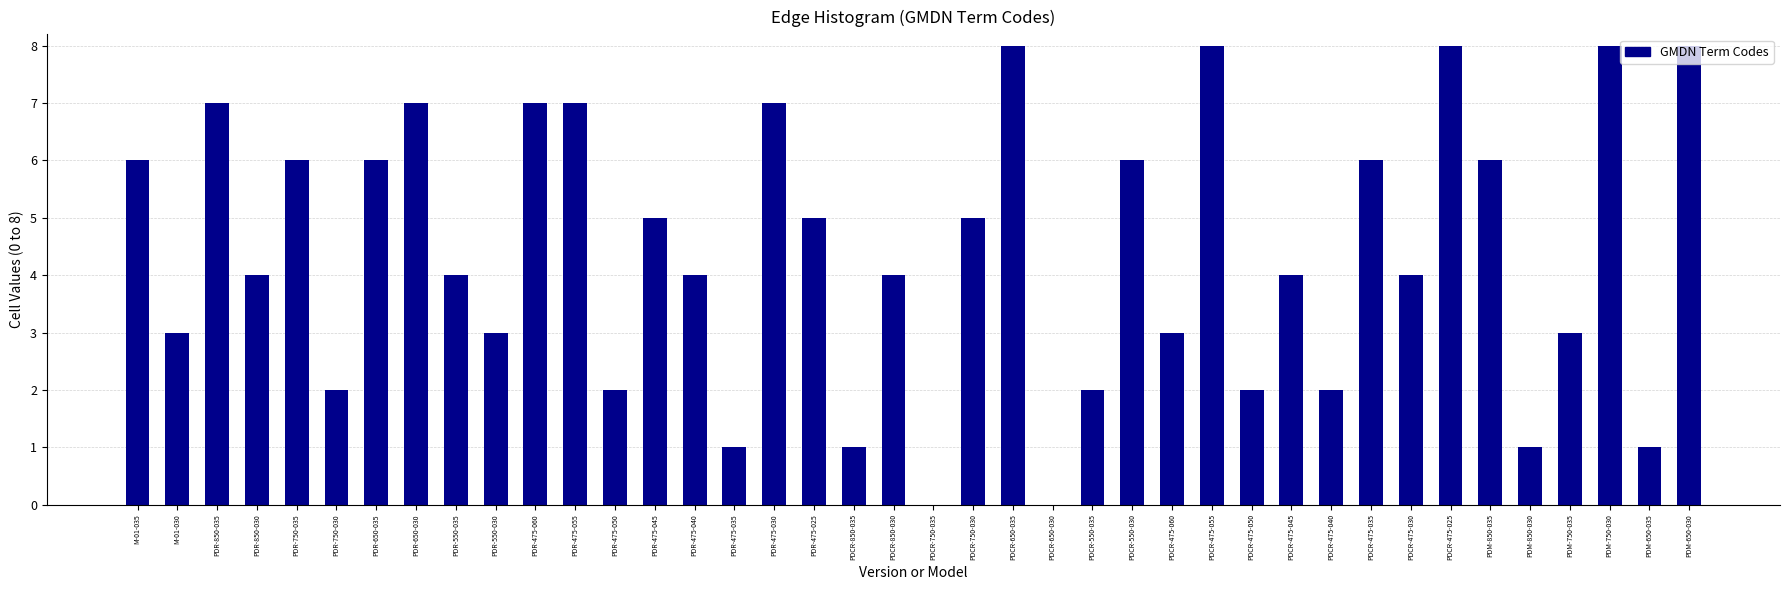

Approximately how many times larger is the value at PDCR-650-035 compared to PDM-650-030?

1.0